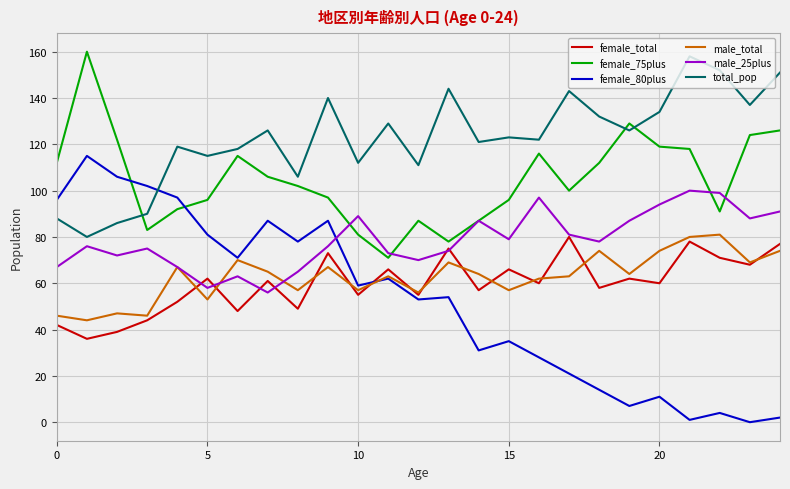

Reading left to right, transcribe all the data shown in this chart.

female_total: 42	36	39	44	52	62	48	61	49	73	55	66	55	75	57	66	60	80	58	62	60	78	71	68	77
female_75plus: 112	160	122	83	92	96	115	106	102	97	81	71	87	78	87	96	116	100	112	129	119	118	91	124	126
female_80plus: 96	115	106	102	97	81	71	87	78	87	59	62	53	54	31	35	28	21	14	7	11	1	4	0	2
male_total: 46	44	47	46	67	53	70	65	57	67	57	63	56	69	64	57	62	63	74	64	74	80	81	69	74
male_25plus: 67	76	72	75	67	58	63	56	65	76	89	73	70	74	87	79	97	81	78	87	94	100	99	88	91
total_pop: 88	80	86	90	119	115	118	126	106	140	112	129	111	144	121	123	122	143	132	126	134	158	152	137	151